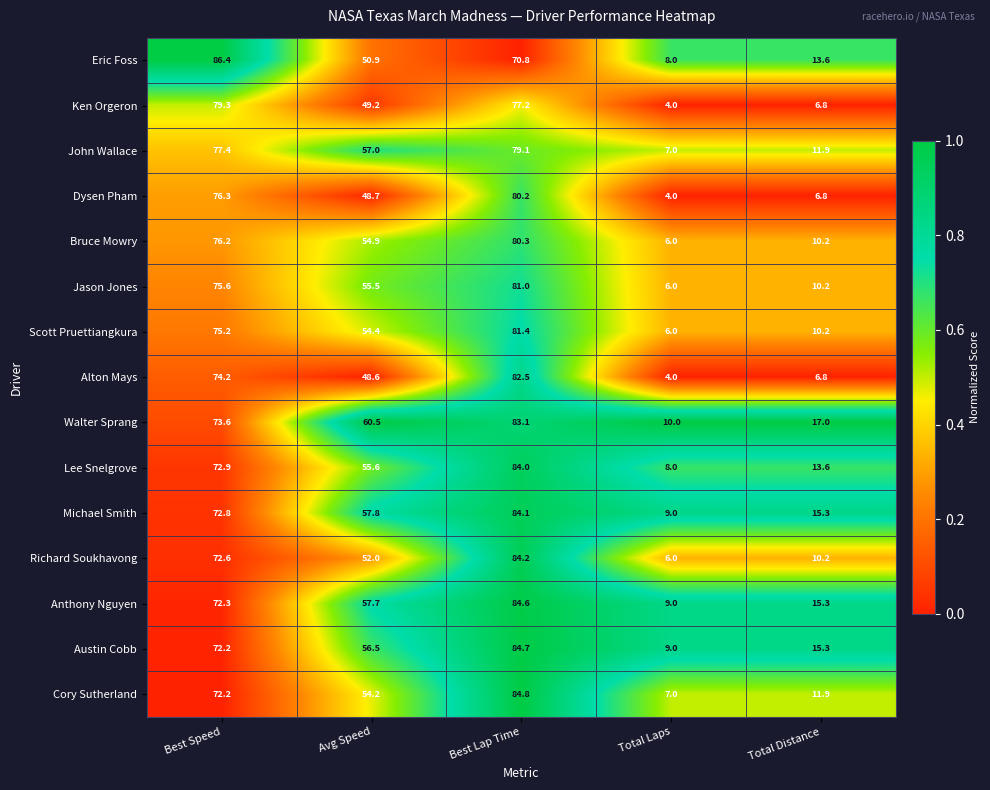

What is the total value across all series at Total Distance?

175.1